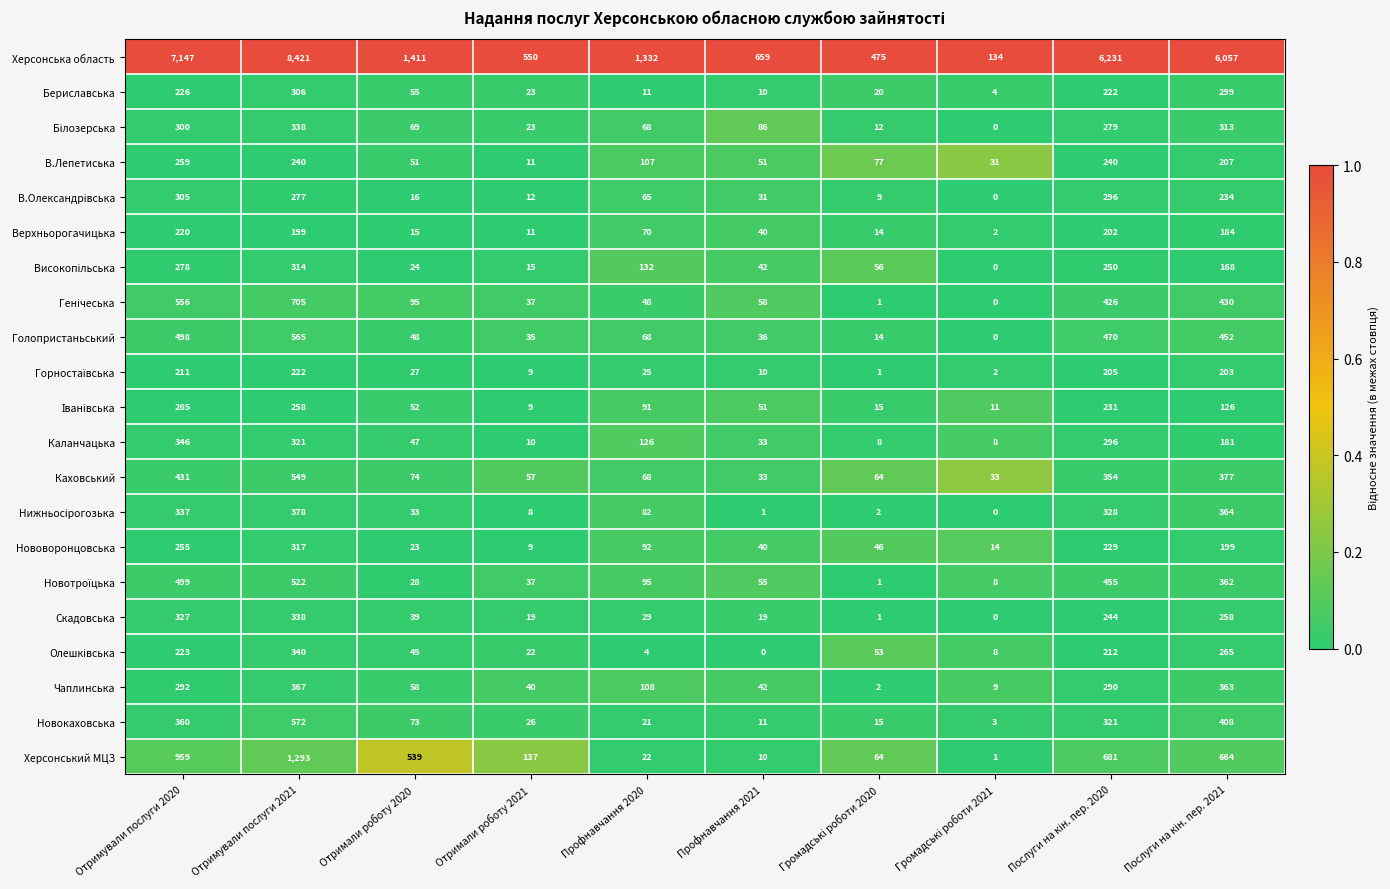

What is the spread (max minus min) of values at Профнавчання 2020?

1328